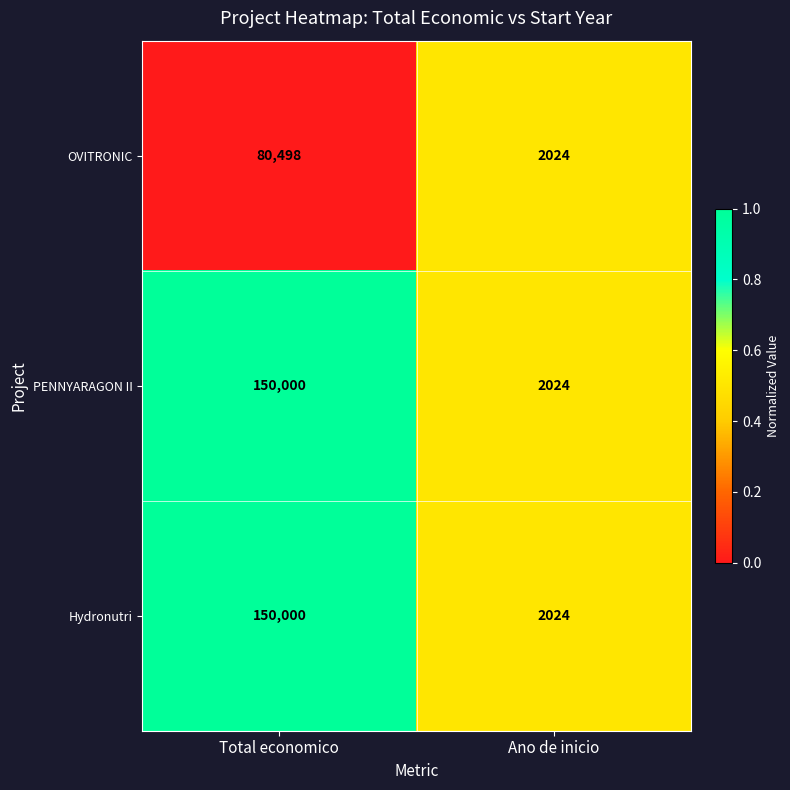

Reading left to right, extract all data points from this chart.

OVITRONIC: Total economico=80498	Ano de inicio=2024
PENNYARAGON II: Total economico=150000	Ano de inicio=2024
Hydronutri: Total economico=150000	Ano de inicio=2024